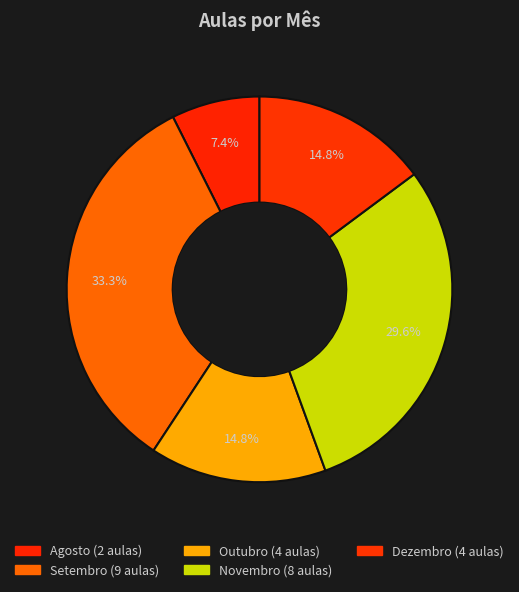

How many segments does this pie chart have?

5